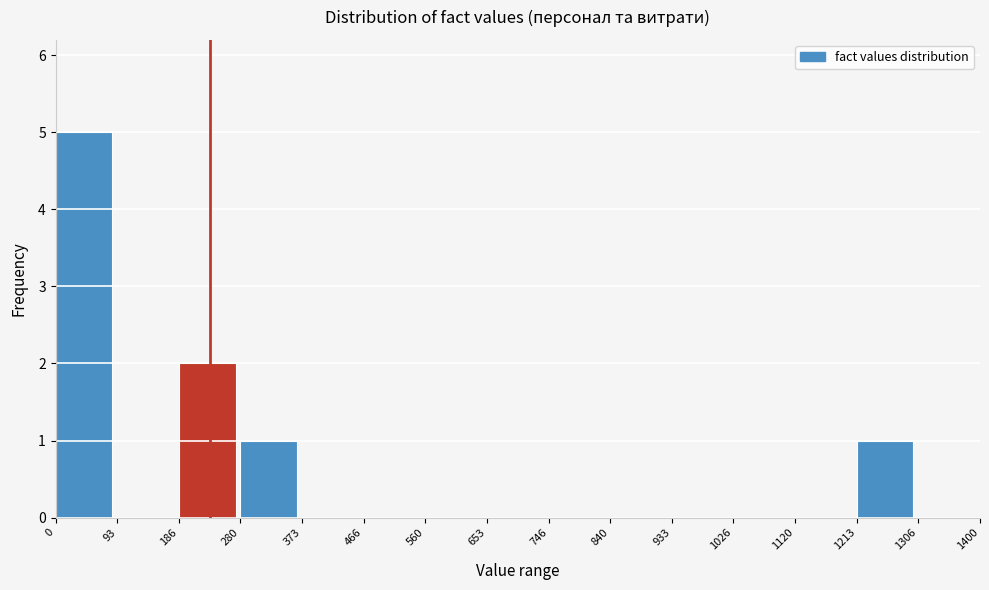

Which range on the x-axis has the tallest bar?

0 to 93